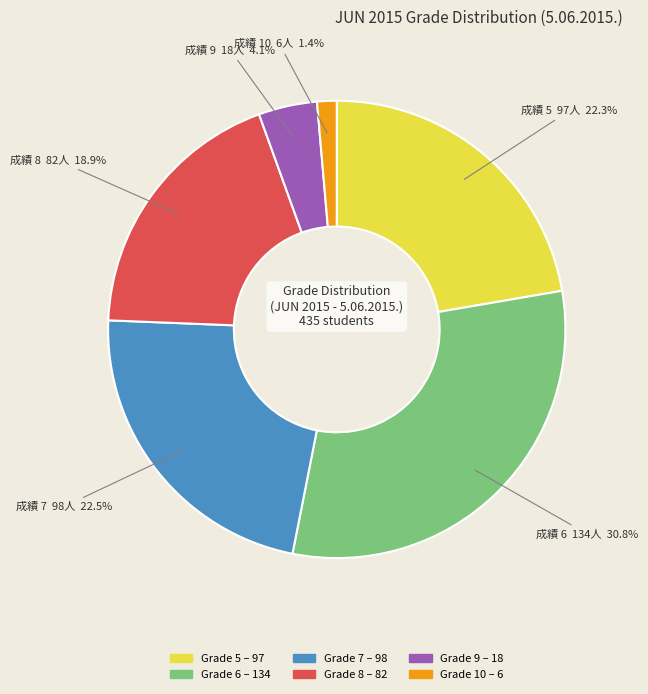

Does any single category account for the majority?

No